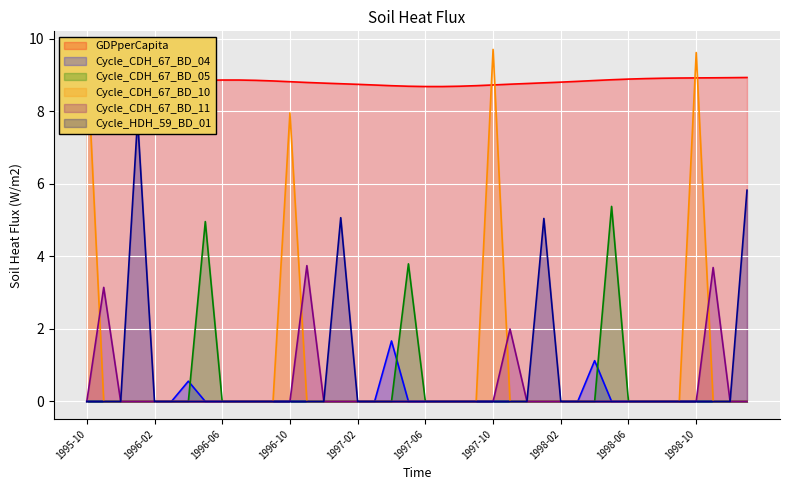

At which label does Cycle_CDH_67_BD_11 reach its minimum?

1995-10